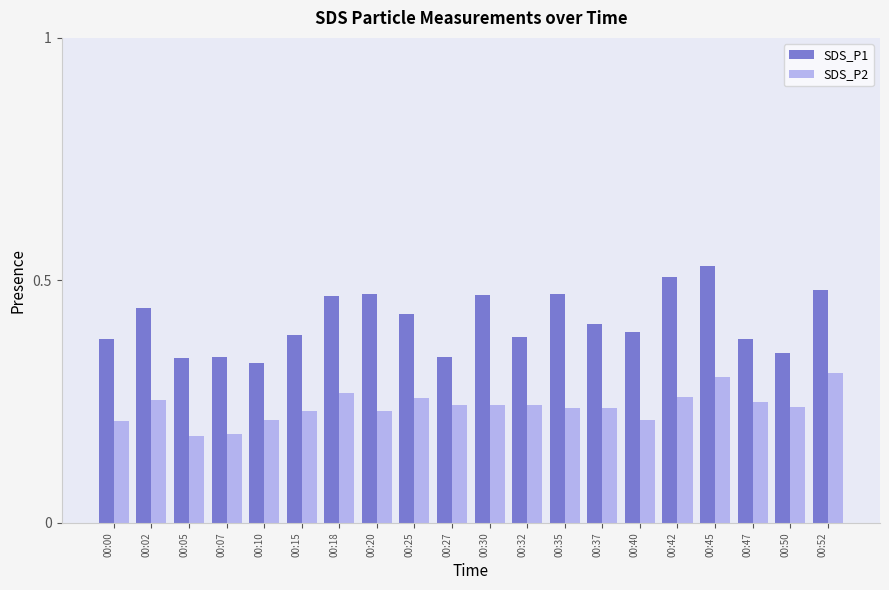

What are all the series names shown in the legend?

SDS_P1, SDS_P2